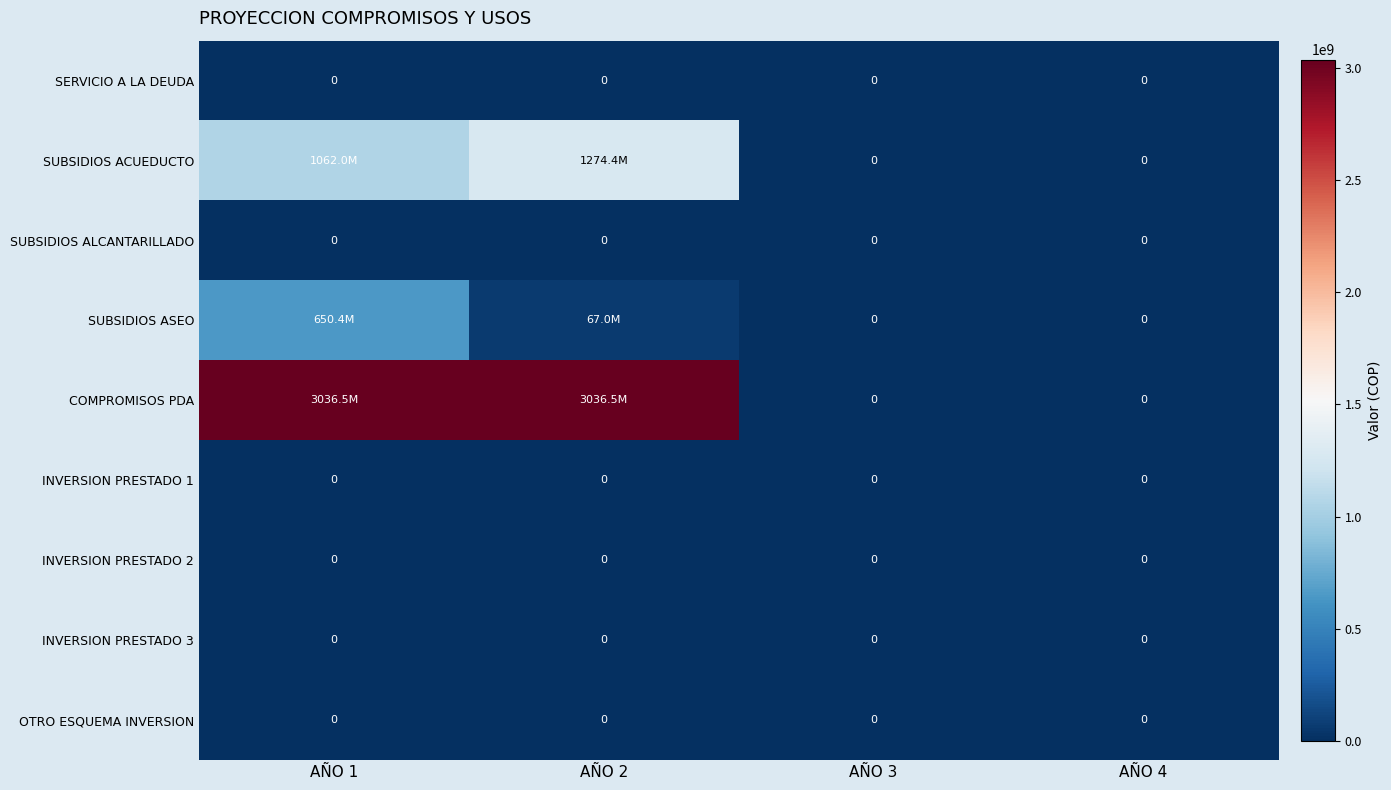

Which series has the widest spread of values?

COMPROMISOS PDA